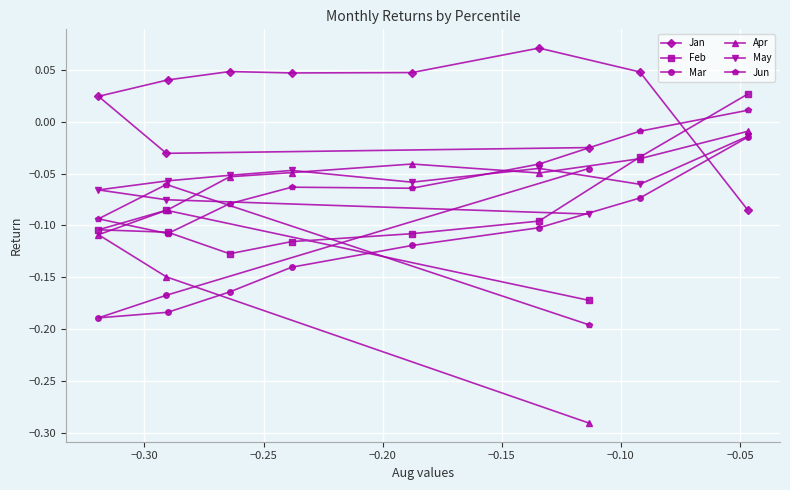

Which series has the largest range (max minus min)?

Apr